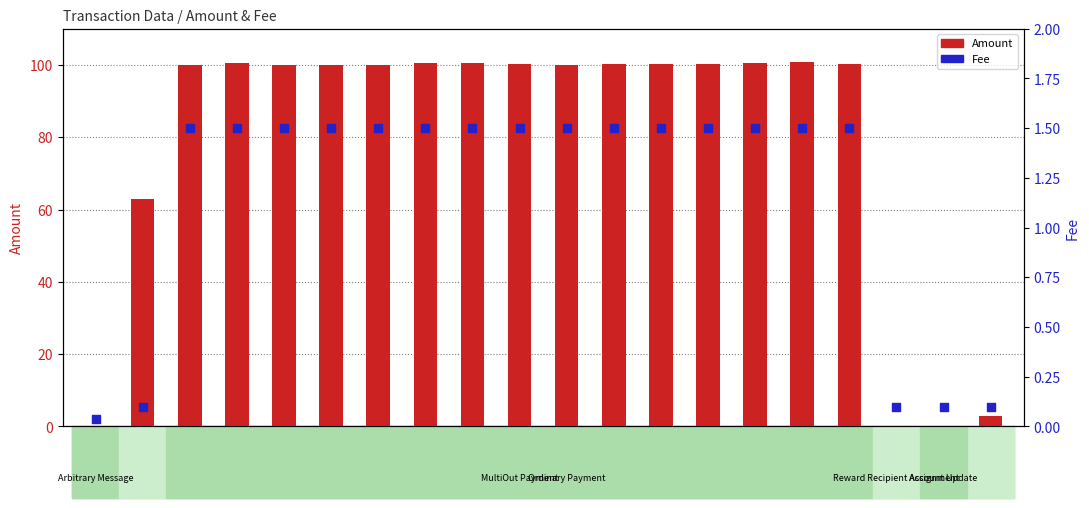

Which series reaches the maximum Y coordinate?

Amount